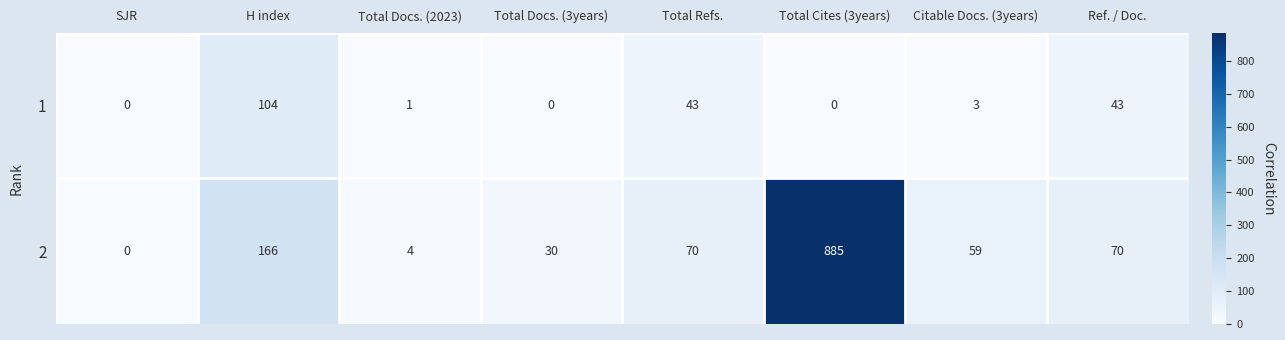

At Total Cites (3years), list the series in order from largest to smallest.

2, 1